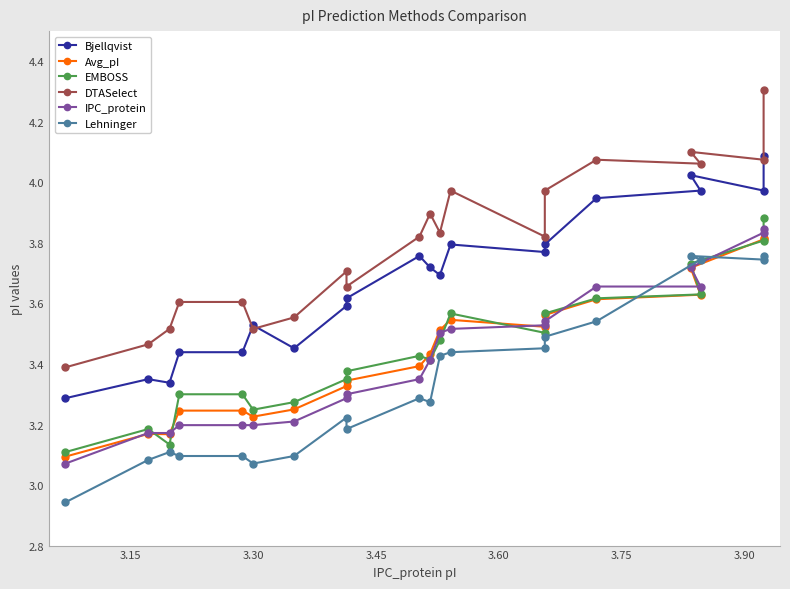

Between 3.30 and 3.75, which is larger?

3.75